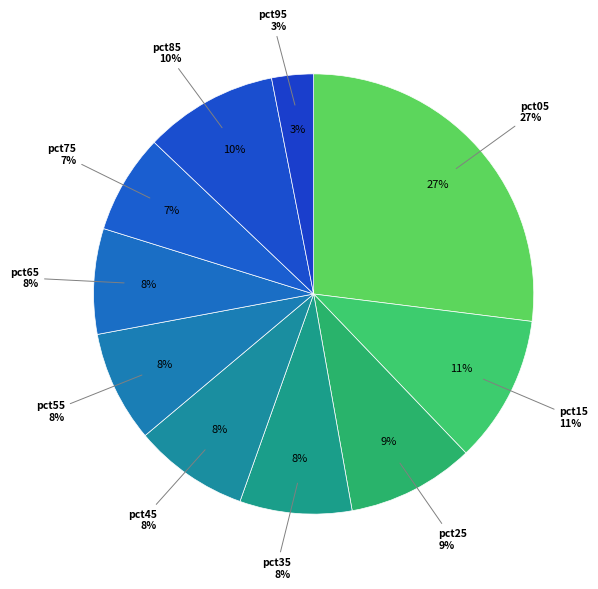

What is the smallest slice in the pie chart?

pct95